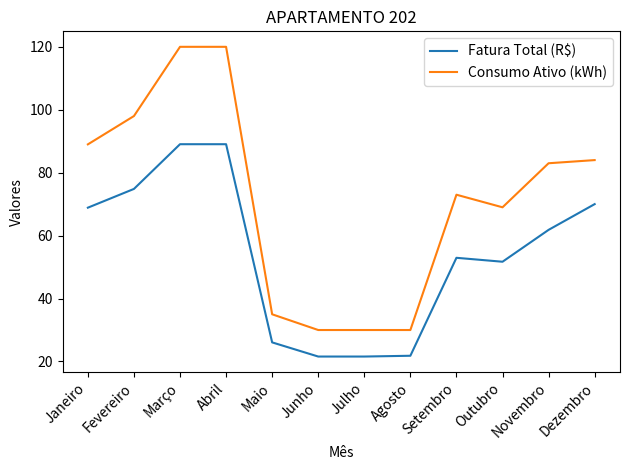

What are all the series names shown in the legend?

Fatura Total (R$), Consumo Ativo (kWh)